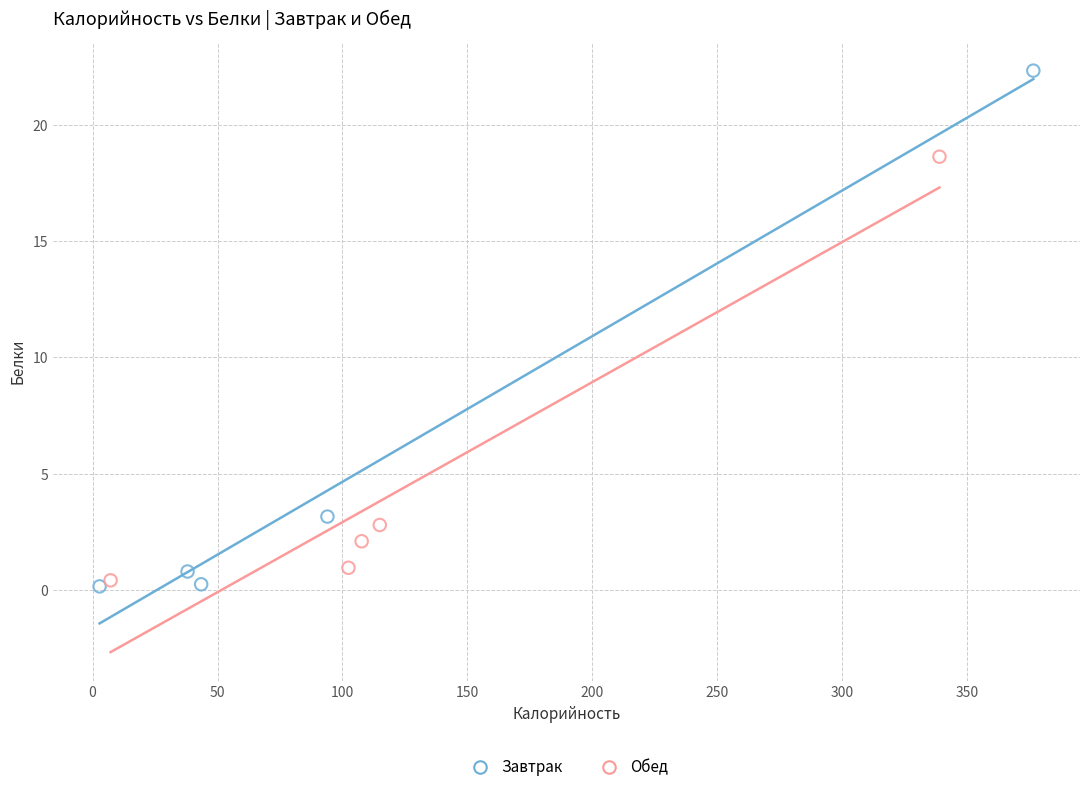

What are all the series names shown in the legend?

Завтрак, Обед